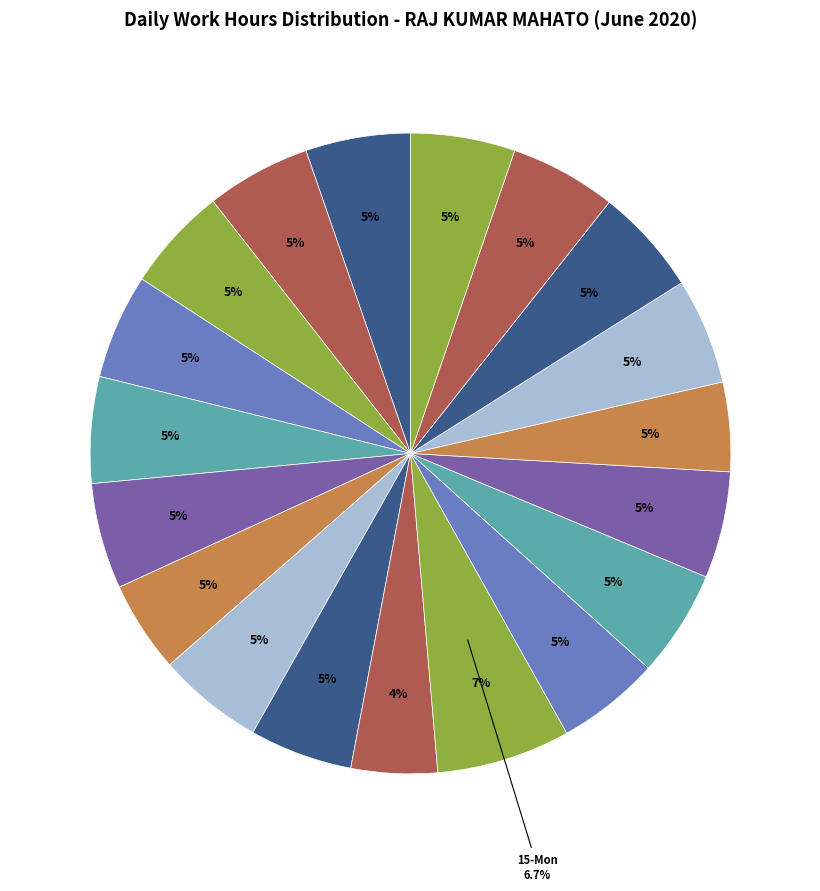

What percentage is the 20-Sat slice, to the nearest percent?

5%